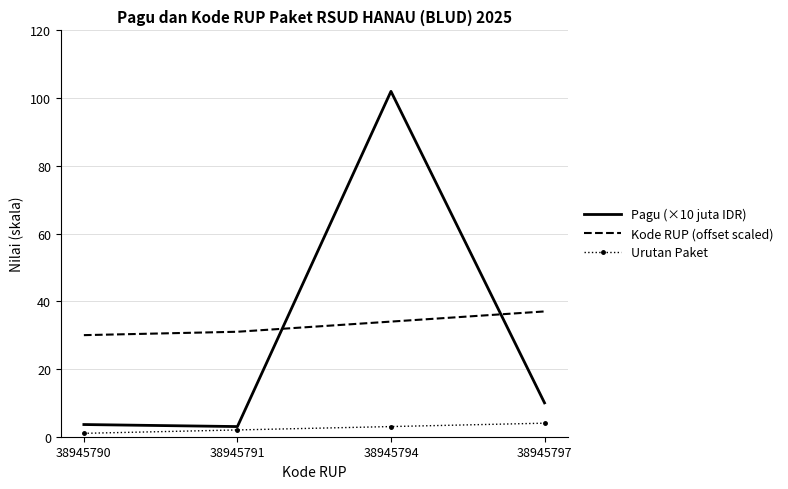

How many times do Kode RUP (offset scaled) and Pagu (×10 juta IDR) cross each other?

2